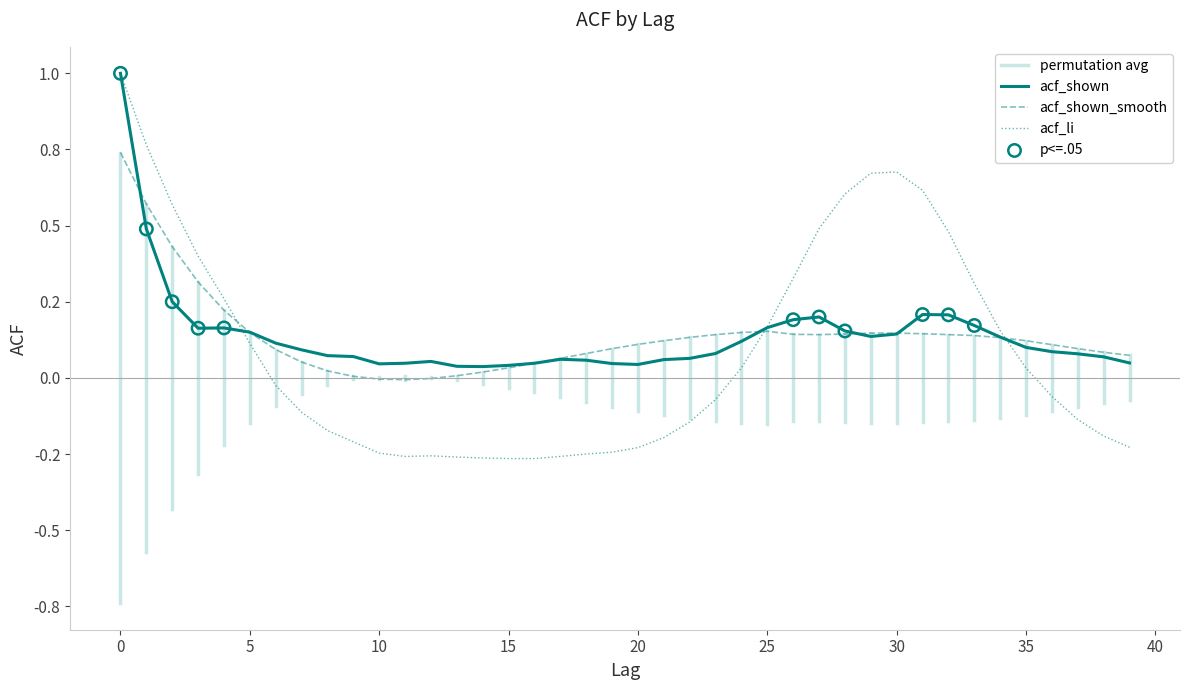

Is the value of acf_shown_smooth at 19 greater than the value of acf_shown at 28?

No